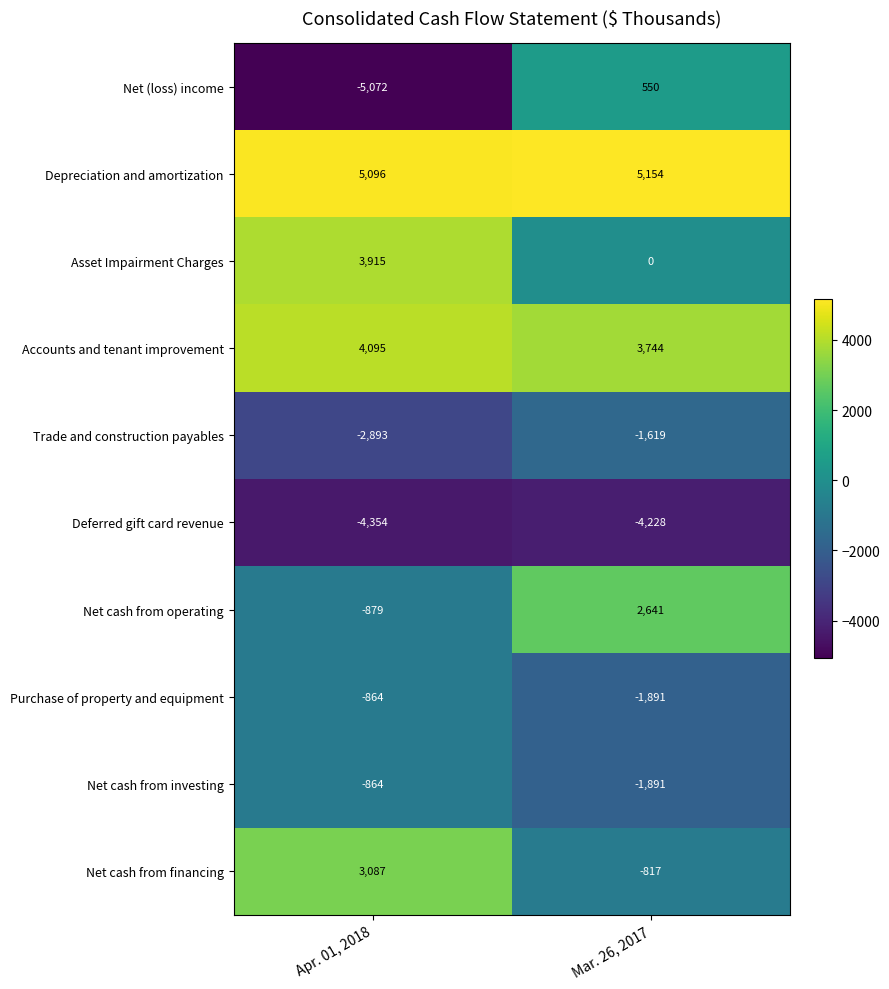

How many values in the Accounts and tenant improvement series are below 4095?

1